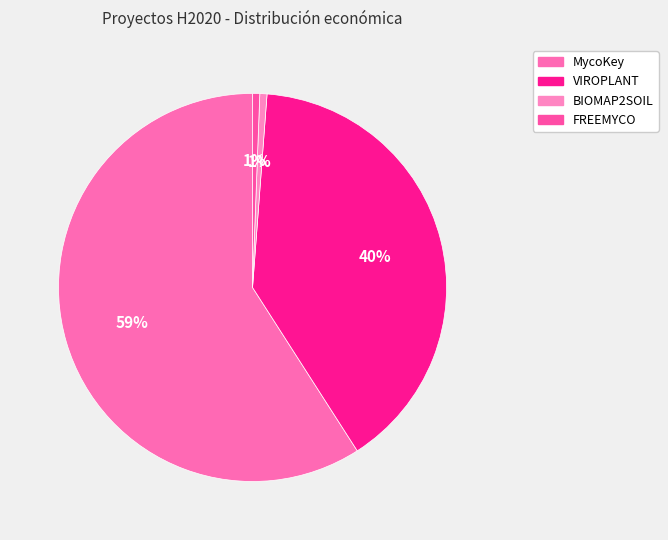

Rank the categories by value from lowest to highest.

BIOMAP2SOIL, FREEMYCO, VIROPLANT, MycoKey